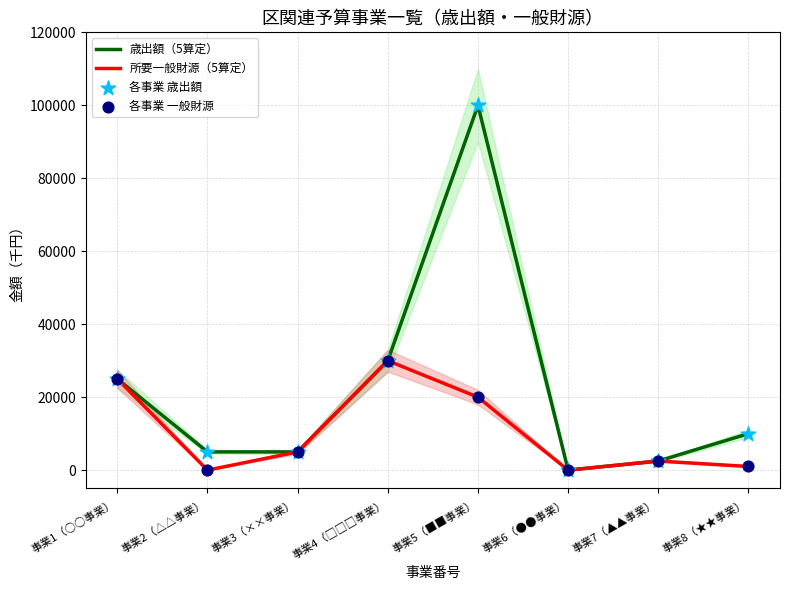

At how many categories does at least one series exceed 96486?

1